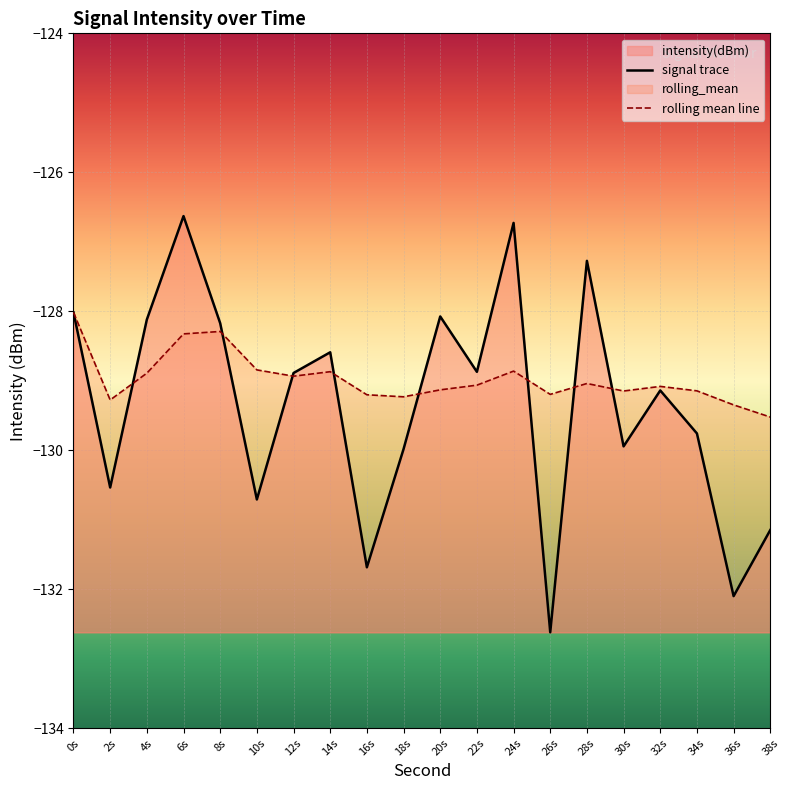

Reading left to right, what are all the values shown in this chart?

intensity(dBm): -128.0	-130.5	-128.1	-126.6	-128.2	-130.7	-128.9	-128.6	-131.7	-130.0	-128.1	-128.9	-126.7	-132.6	-127.3	-129.9	-129.1	-129.8	-132.1	-131.1
rolling_mean: -128.0	-129.3	-128.9	-128.3	-128.3	-128.8	-128.9	-128.9	-129.2	-129.2	-129.1	-129.1	-128.9	-129.2	-129.0	-129.1	-129.1	-129.1	-129.3	-129.5